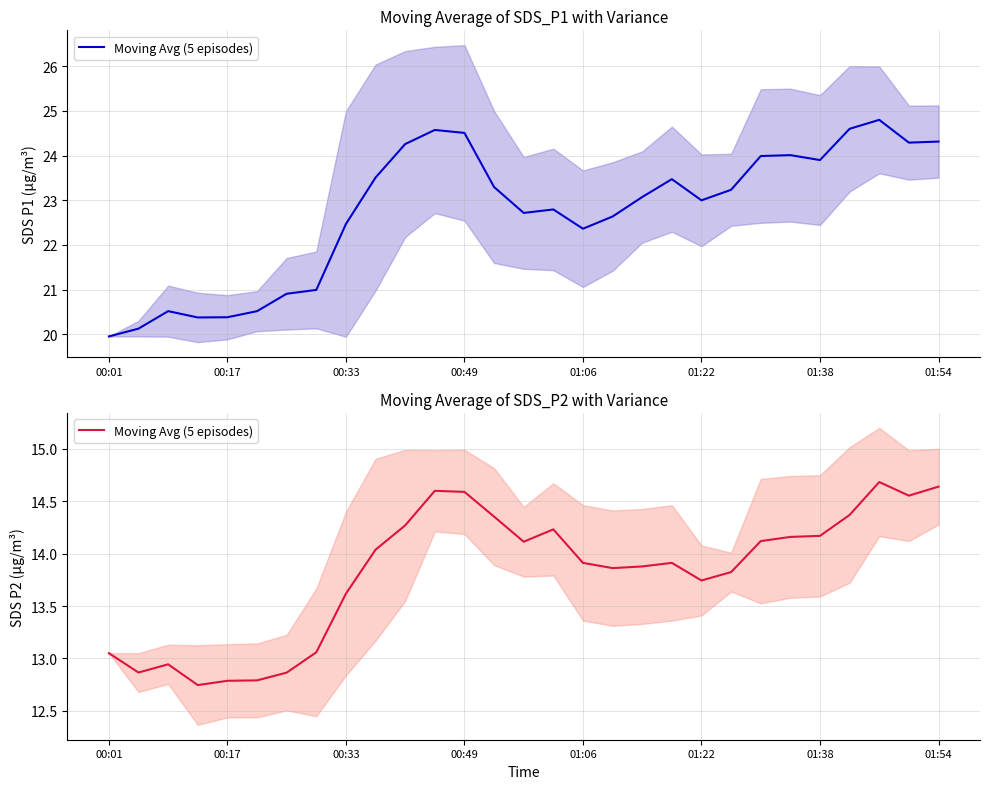

True or false: there are more than 0 points higher than both neighbors.

True